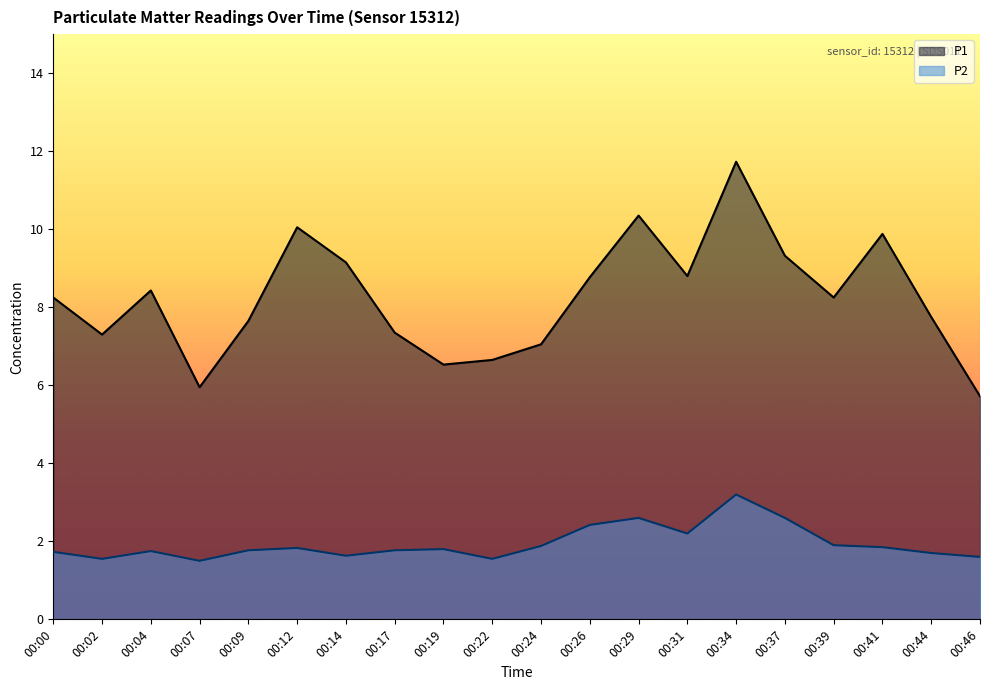

True or false: P2 and P1 intersect in this chart.

False